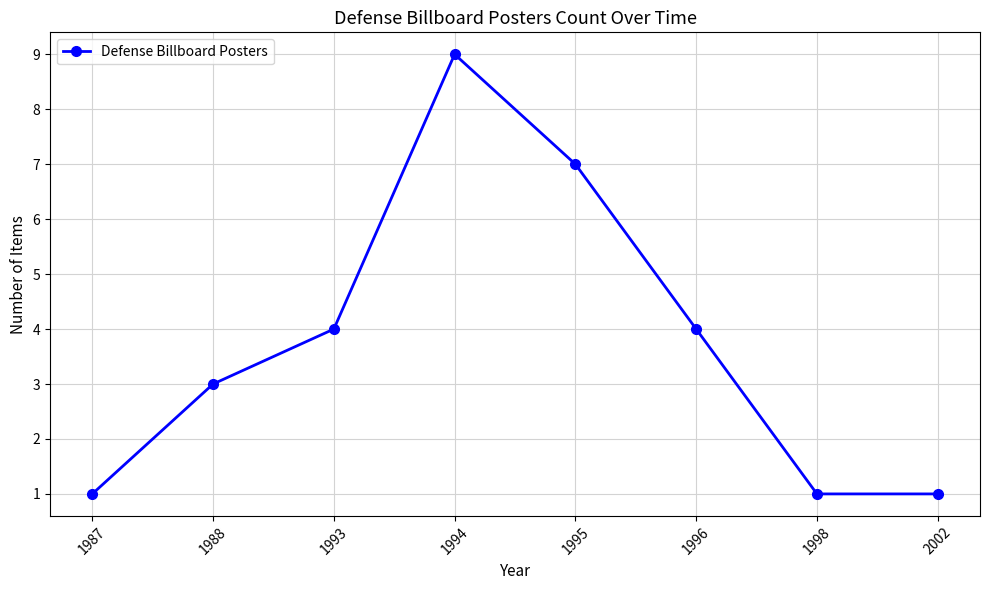

How many data points are less than 4?

4